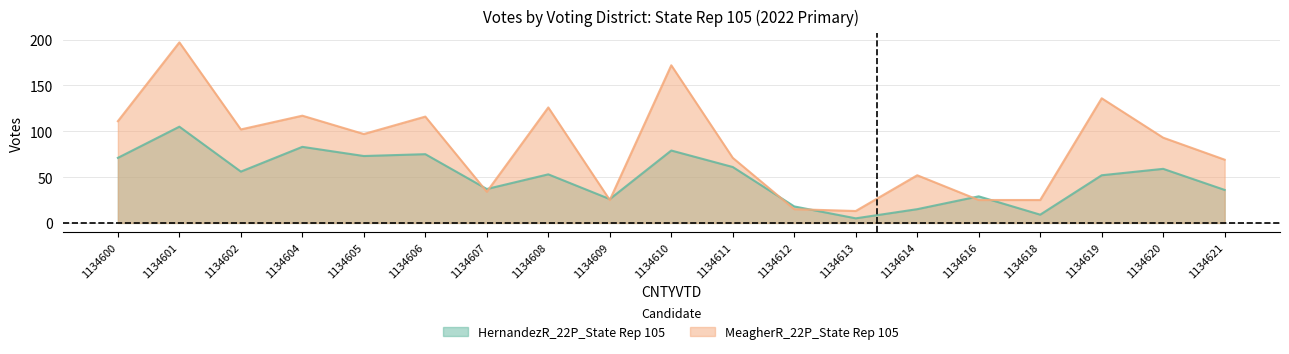

Where do HernandezR_22P_State Rep 105 and MeagherR_22P_State Rep 105 first cross each other?

1134606 and 1134607